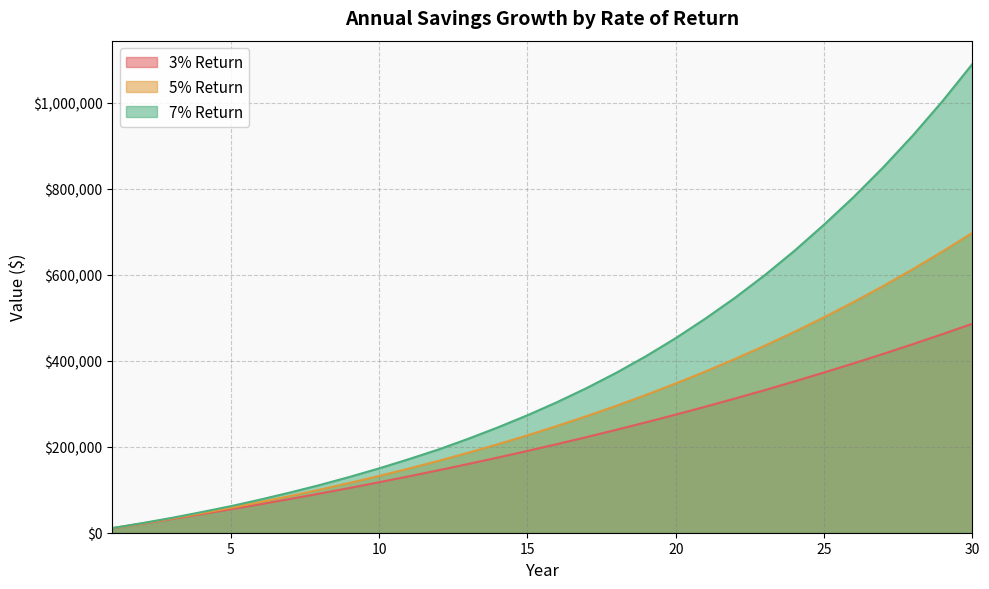

What are all the series names shown in the legend?

3% Return, 5% Return, 7% Return